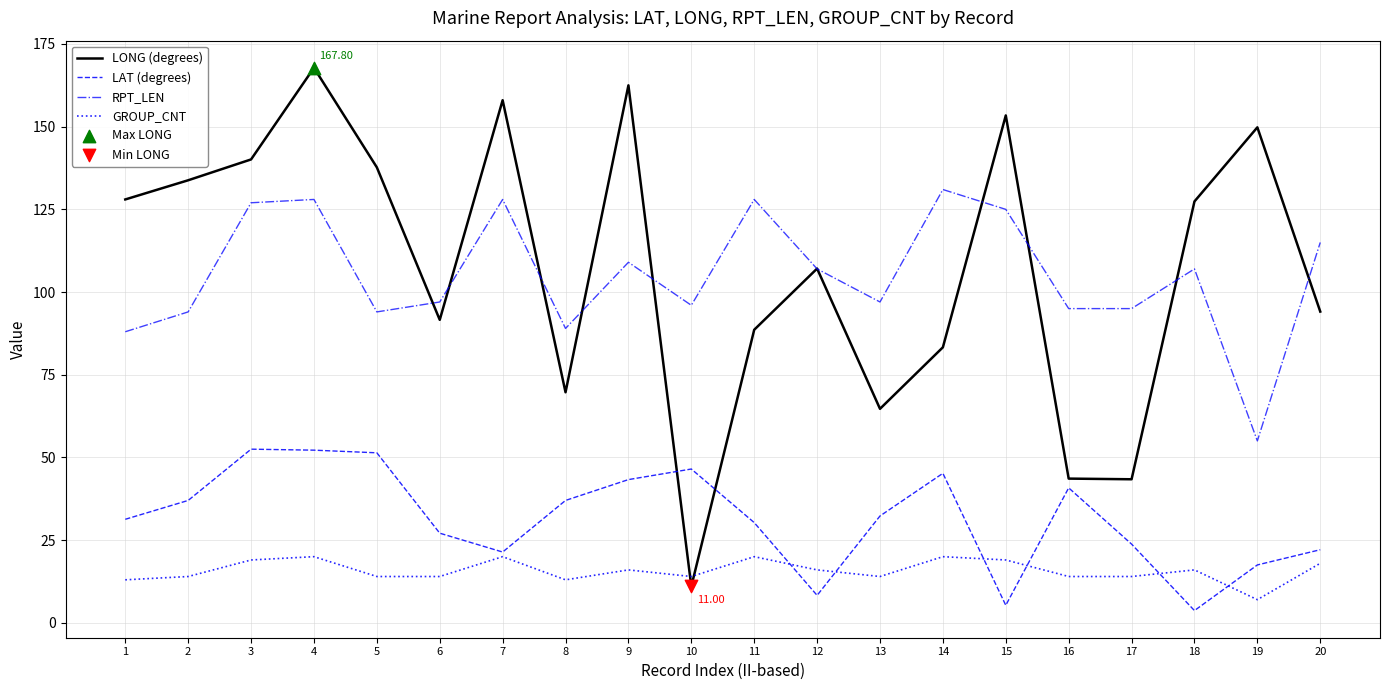

What is the total value across all series at 4?

368.0